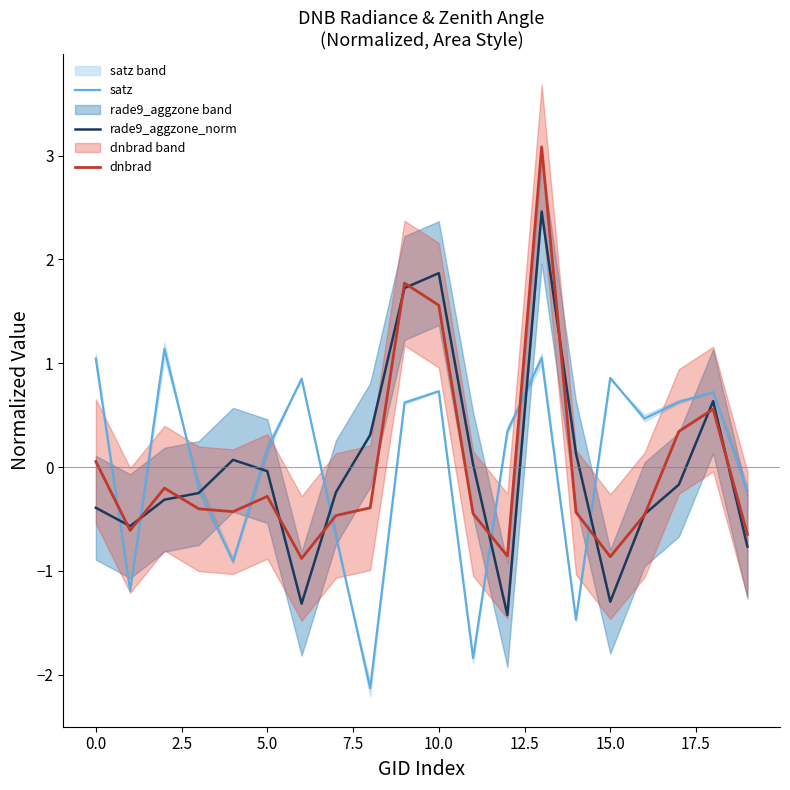

How many interior local peaks does the satz series have?

6